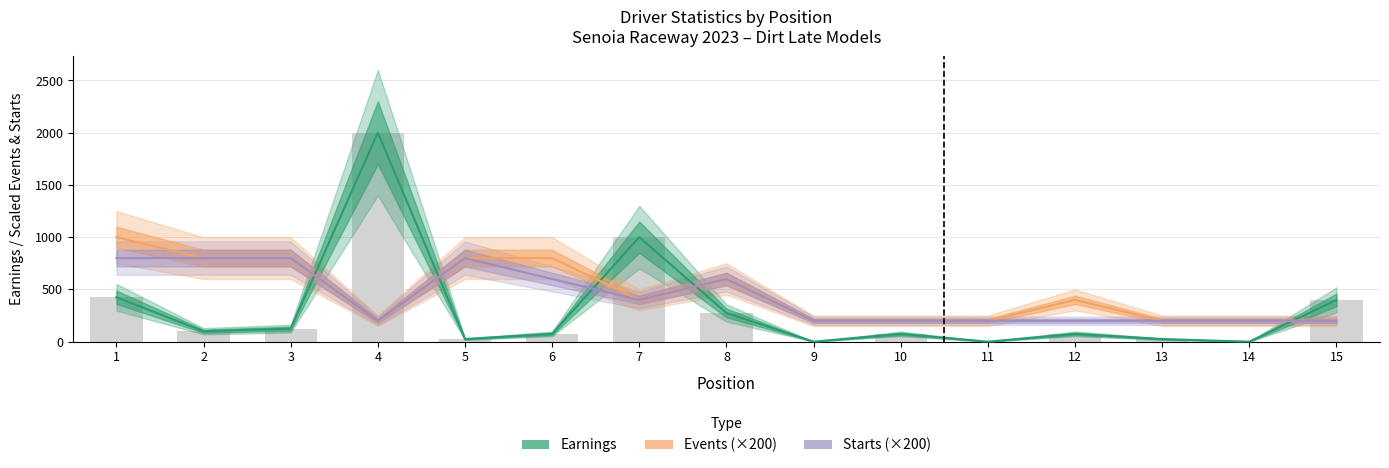

Read the Earnings value at 3, to the nearest 10.

120